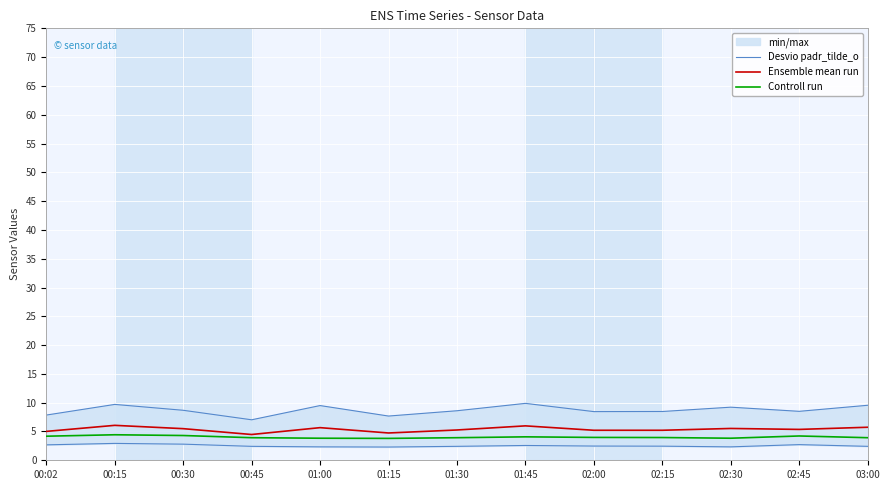

Where is the first local maximum for Controll run?

00:15